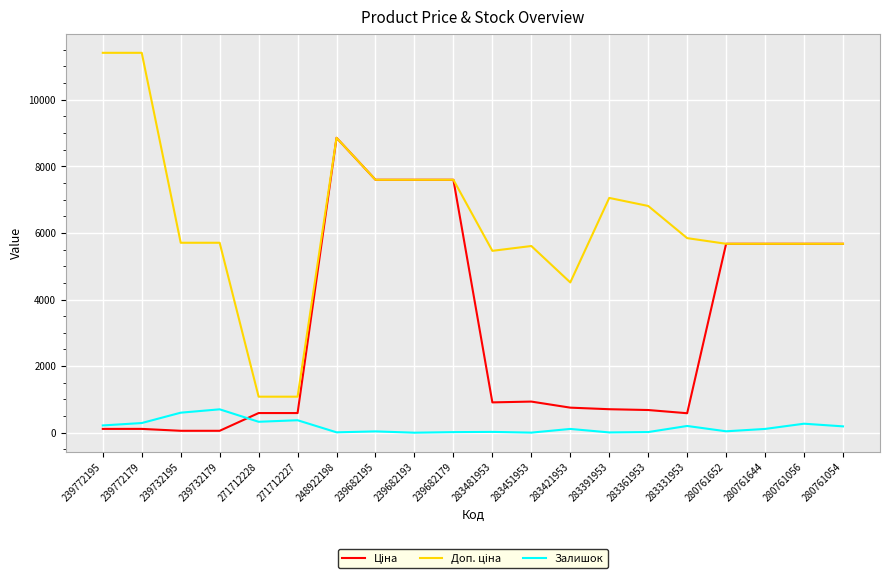

At which category is the sum across all series the highest?

248922198